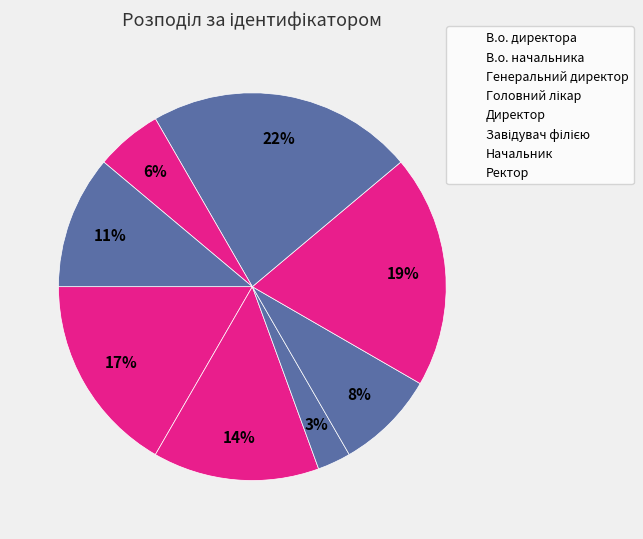

Which category has the smallest portion of the pie?

Генеральний директор